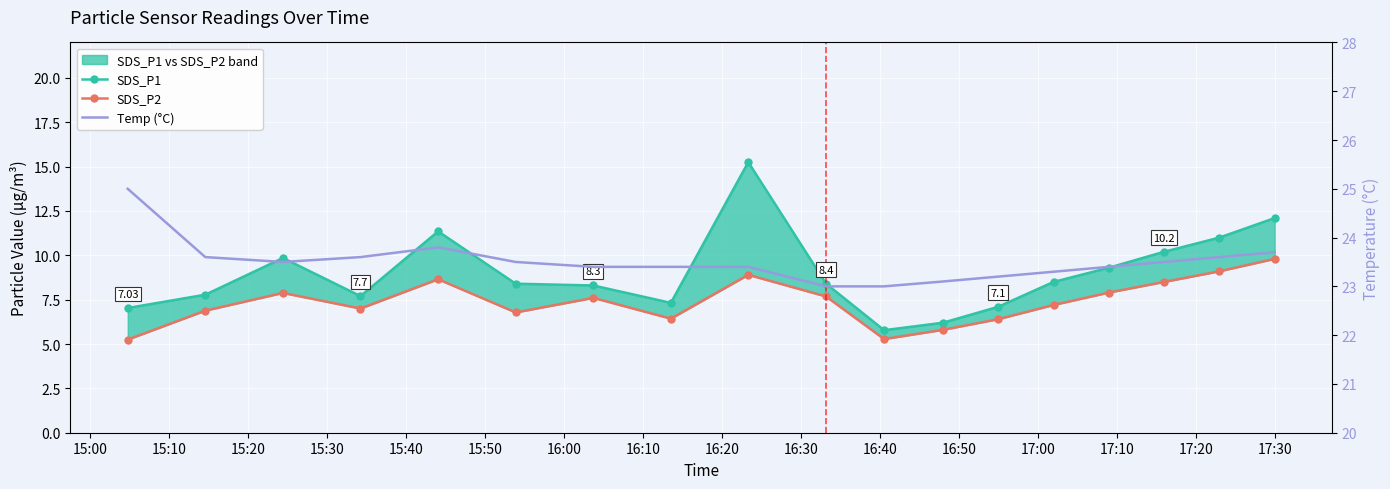

What is the average value of the SDS_P2 series?

7.4